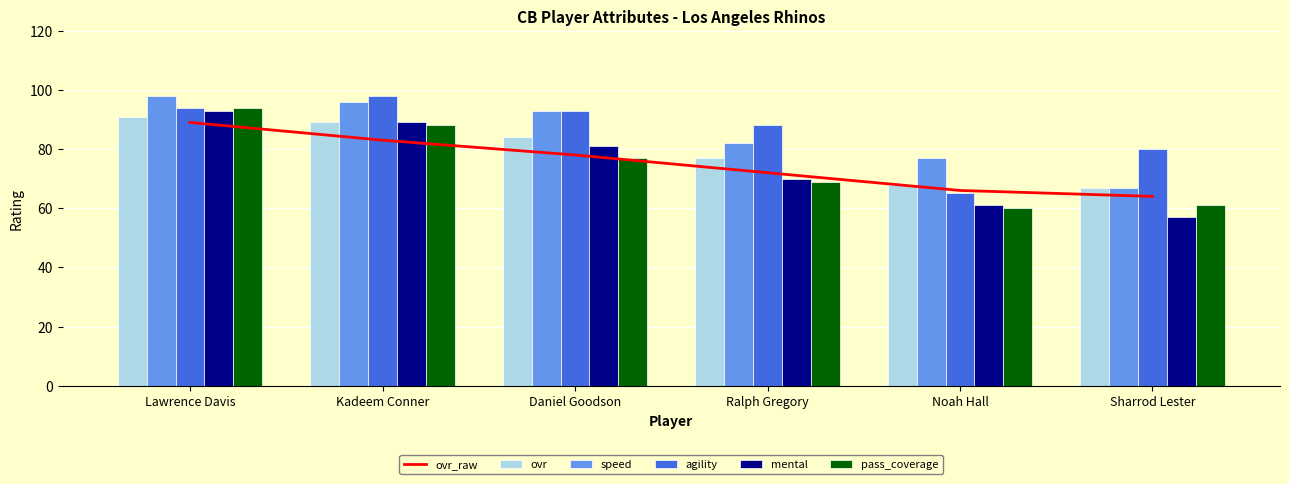

What is the lowest value of the pass_coverage series?

60